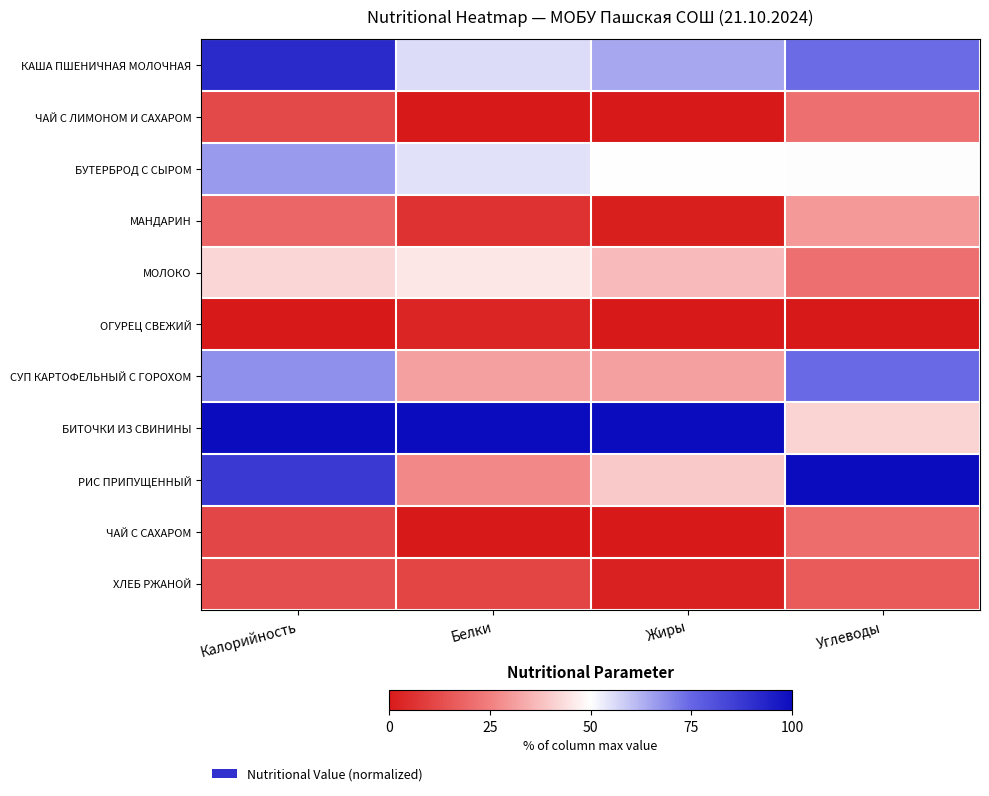

What is the total value across all series at Углеводы?

4.5